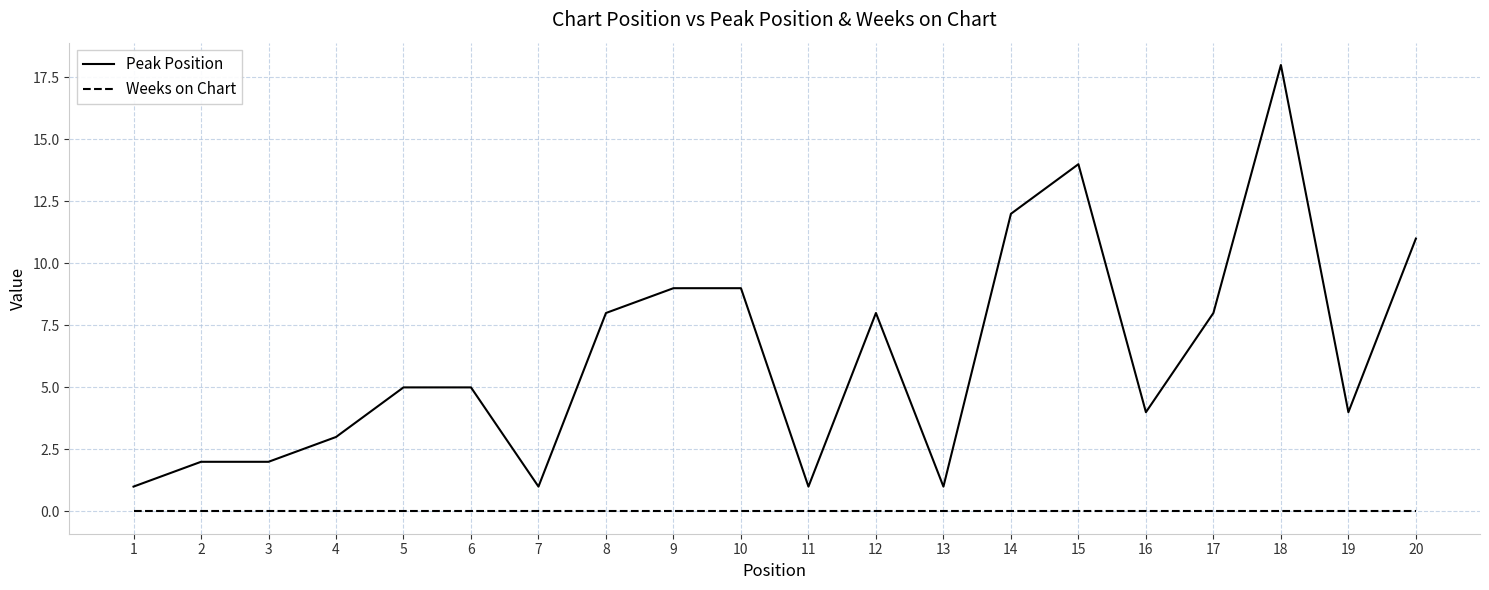

How many lines are shown in the chart?

2